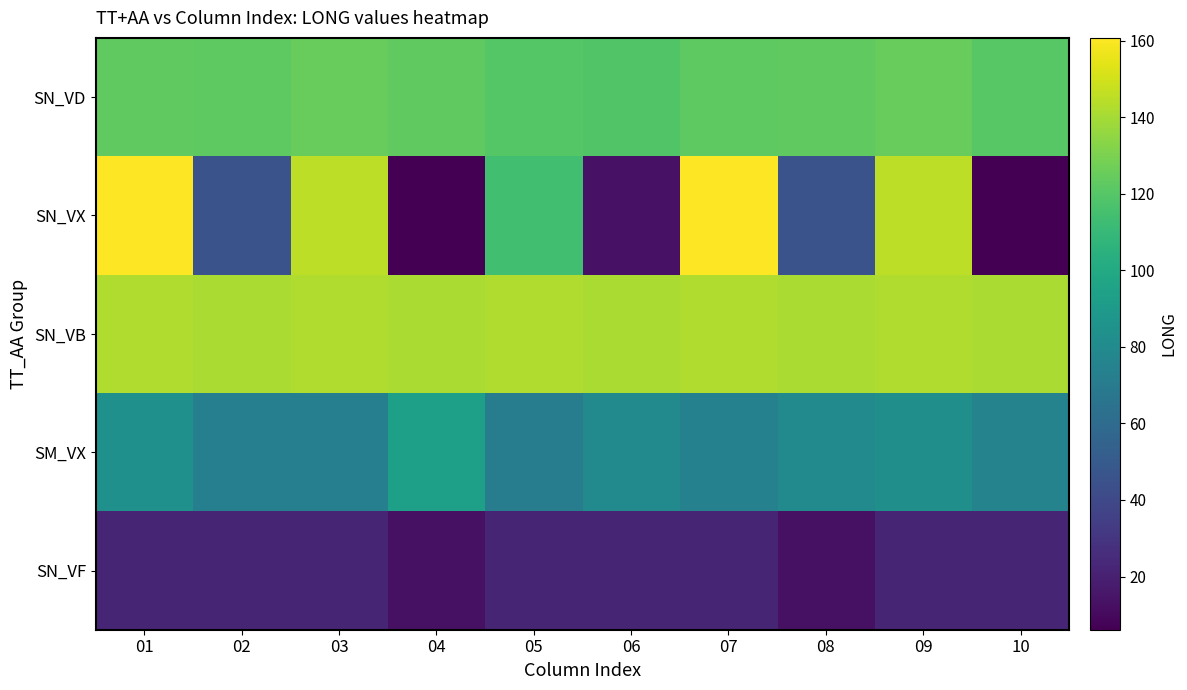

Which label corresponds to the largest value in the chart?

01